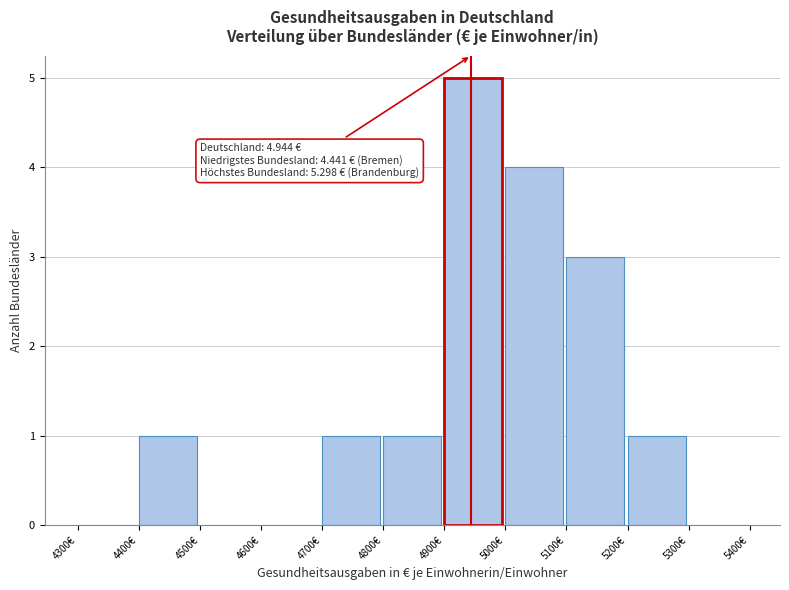

Which range on the x-axis has the tallest bar?

4900 to 5000